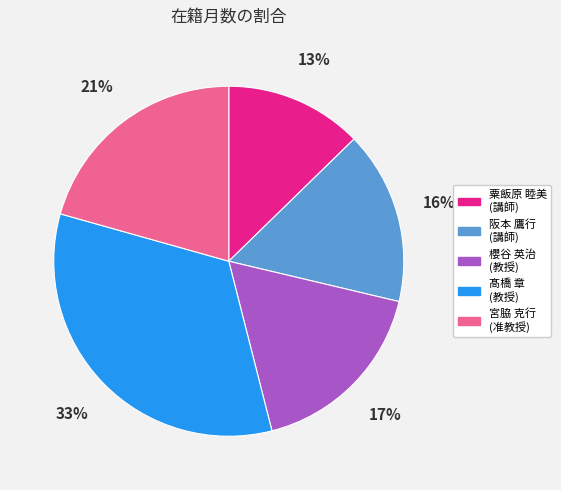

To the nearest percent, what is the average slice percentage?

20%